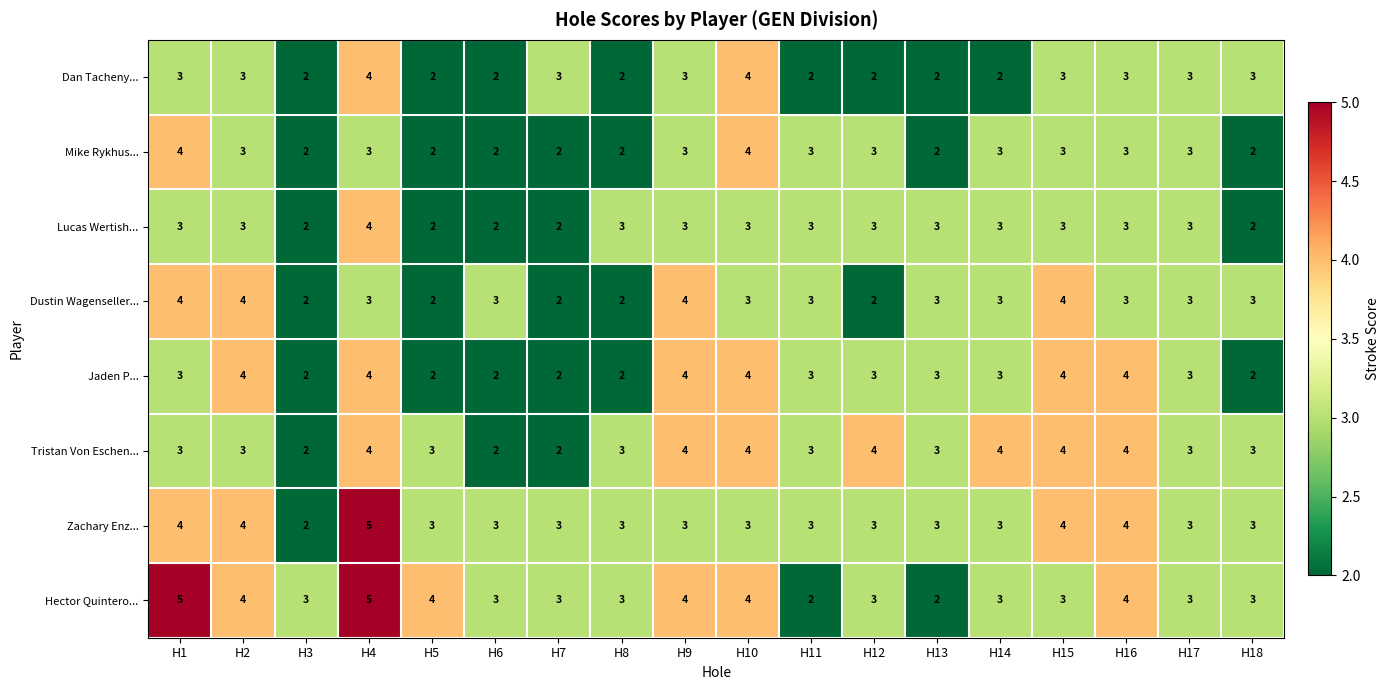

What is the average value of the Hector Quintero... series?

3